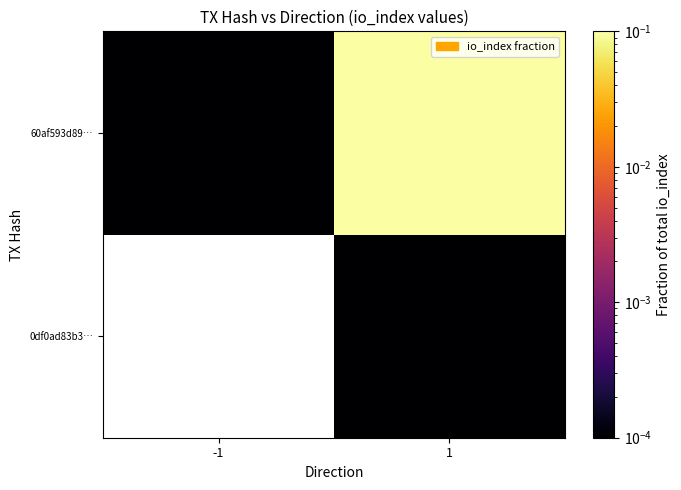

What is the difference between the highest and lowest values at 1?

1.0